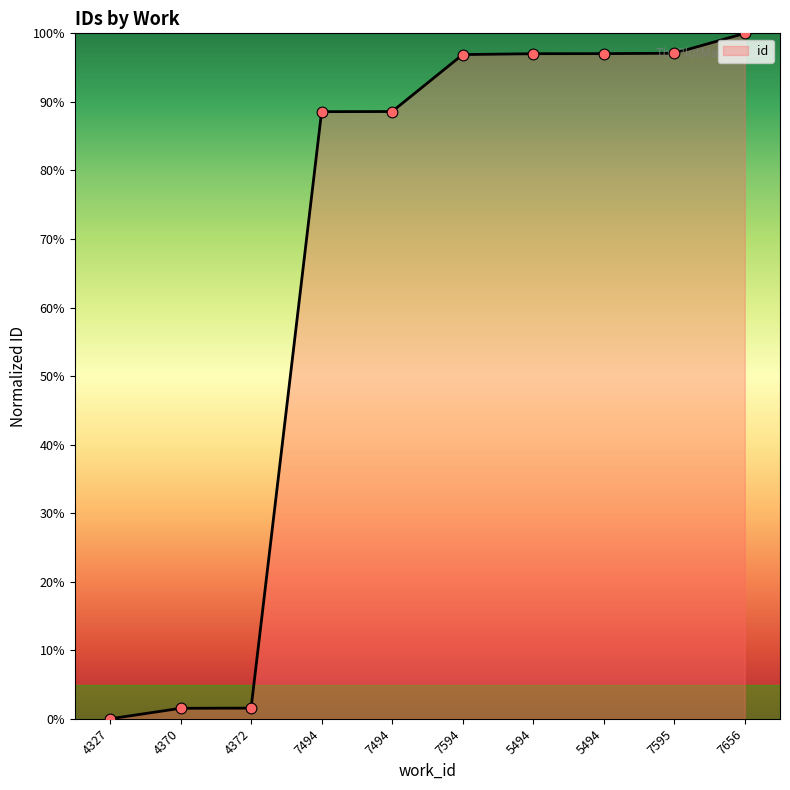

Approximately how many times larger is the value at 7594 compared to 5494?

1.0